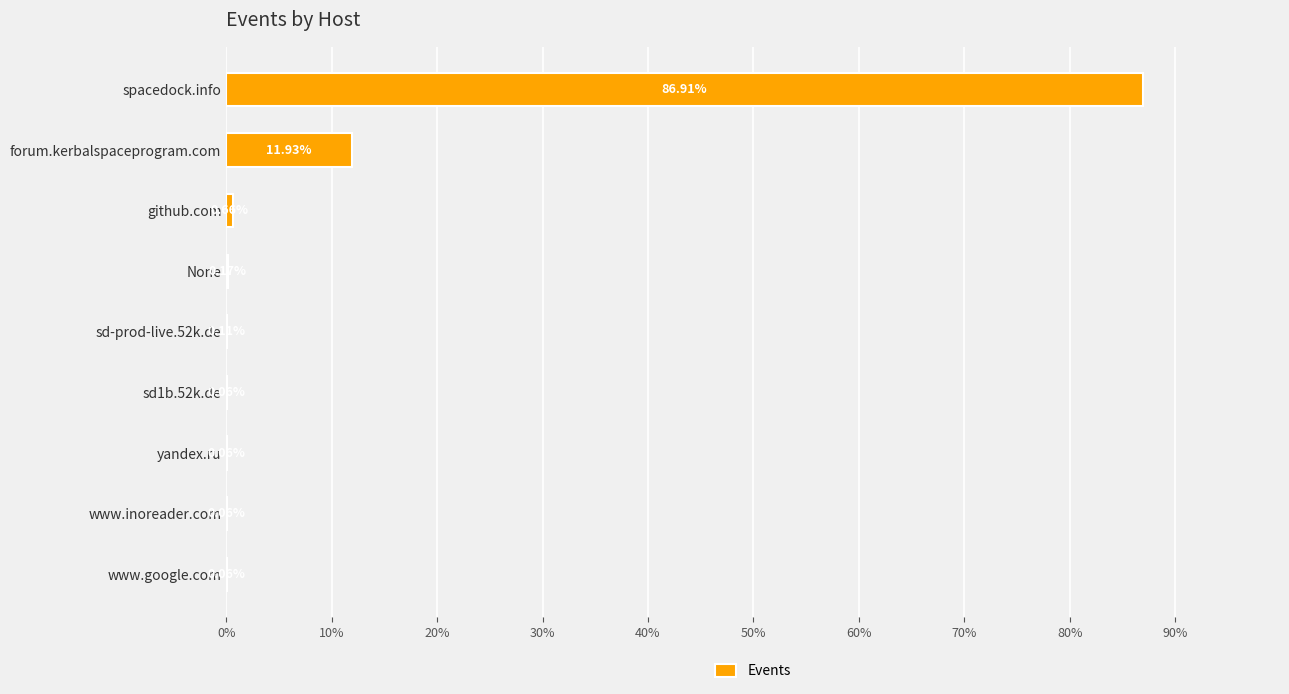

Are the bars horizontal?

Yes